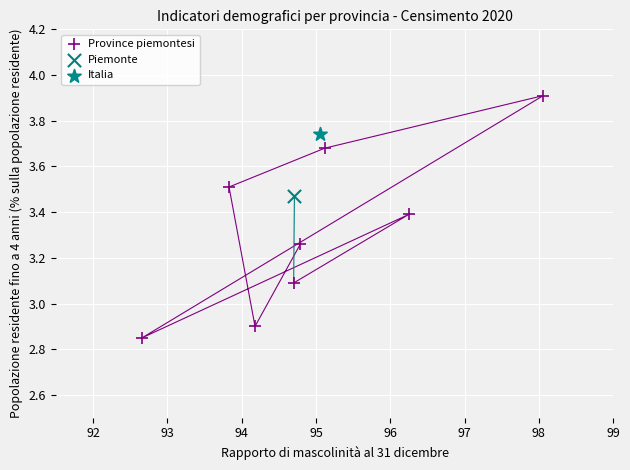

What are all the series names shown in the legend?

Province piemontesi, Piemonte, Italia